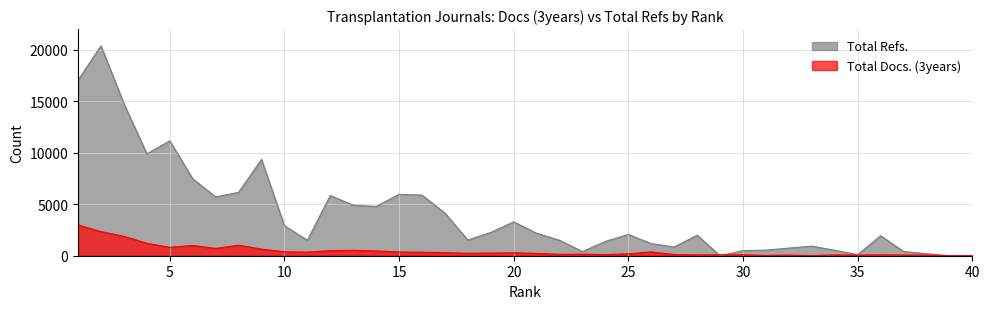

Reading left to right, transcribe all the data shown in this chart.

Total Docs. (3years): 2974	2344	1883	1209	813	996	710	1024	637	382	351	489	528	464	362	339	298	239	261	286	226	137	153	111	183	369	117	82	93	93	32	63	12	77	61	85	68	59	0	0
Total Refs.: 17037	20378	14761	9897	11151	7470	5712	6154	9345	2920	1500	5845	4906	4780	5960	5884	4142	1521	2265	3287	2178	1500	403	1391	2067	1175	856	1991	0	496	545	741	930	531	100	1942	414	195	0	0